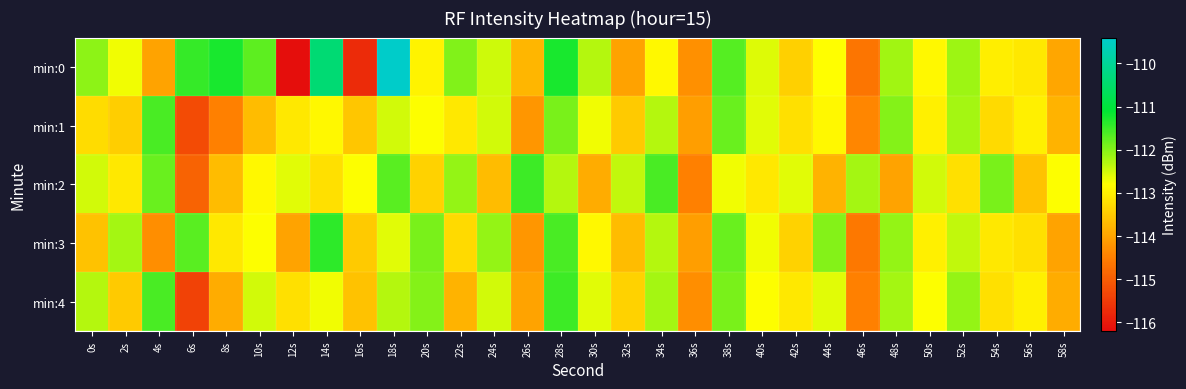

Which series has the largest total across all categories?

min:0